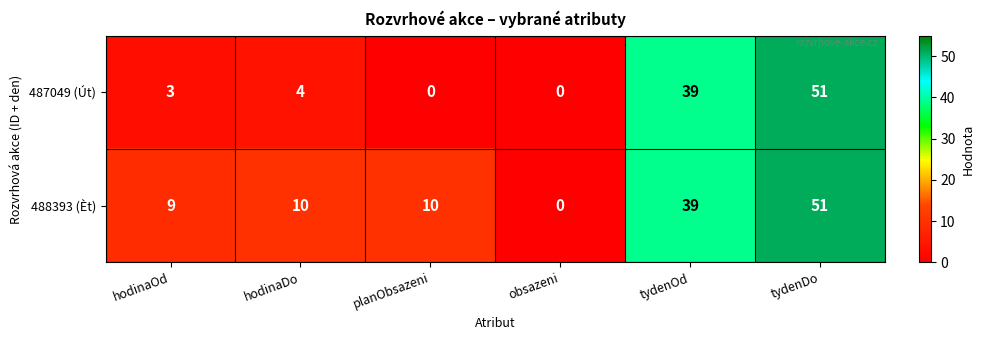

Reading right to left, extract all data points from this chart.

487049 (Út): 51	39	0	0	4	3
488393 (Èt): 51	39	0	10	10	9